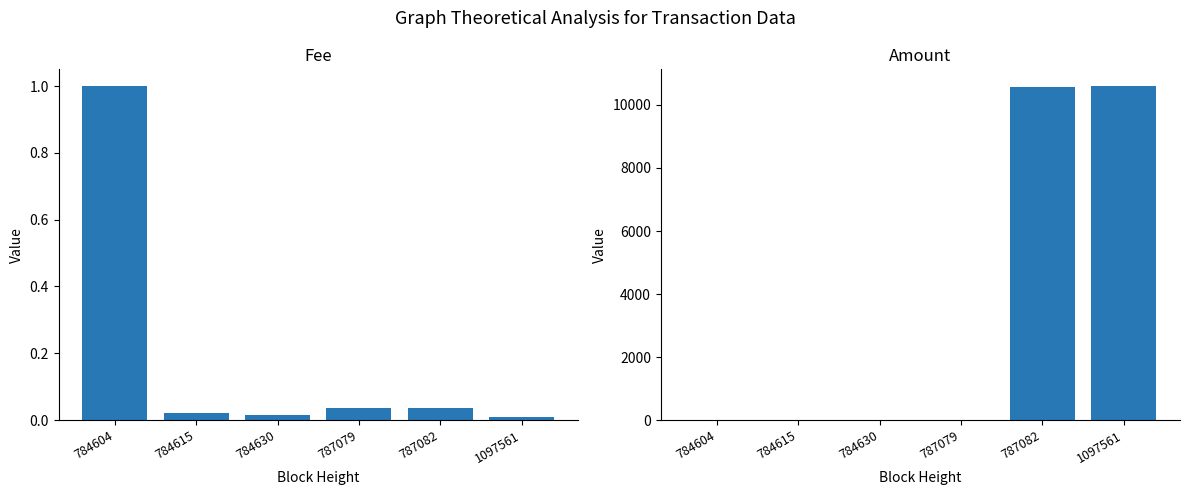

What are all the series names shown in the legend?

Fee, Amount